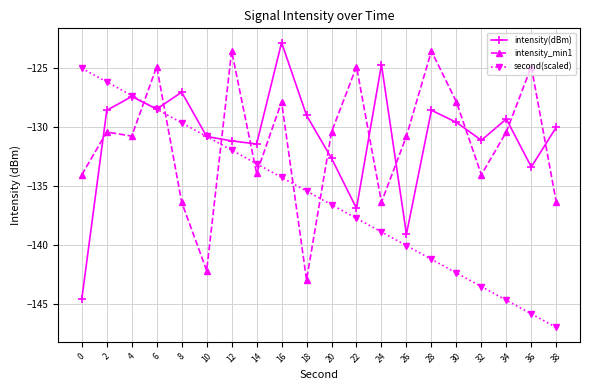

What is the spread (max minus min) of values at 38?

17.0